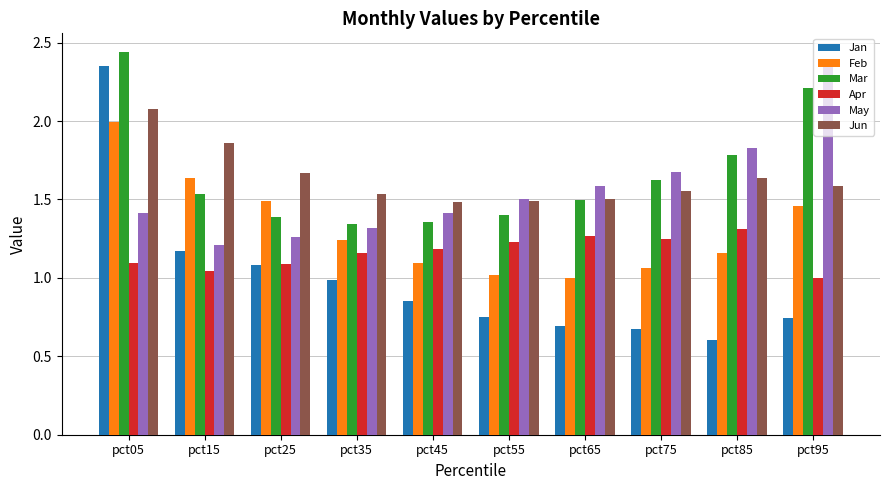

How many distinct data groups are displayed?

6